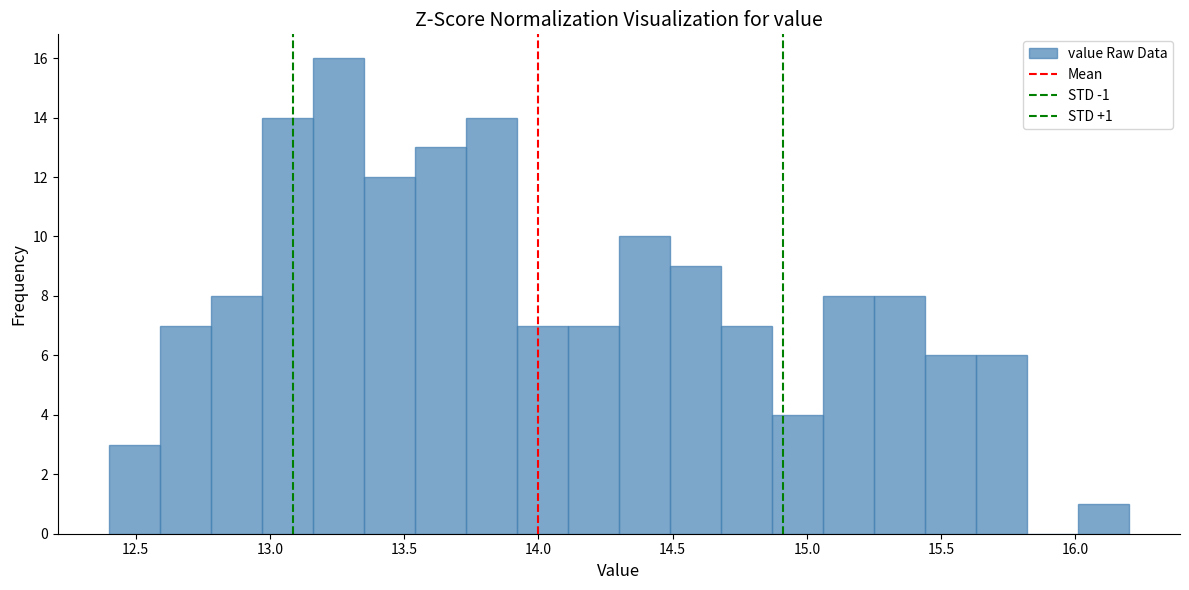

Around what value on the x-axis is the tallest bar? Give the approximate position of its centre, as read against the axis.

13.25